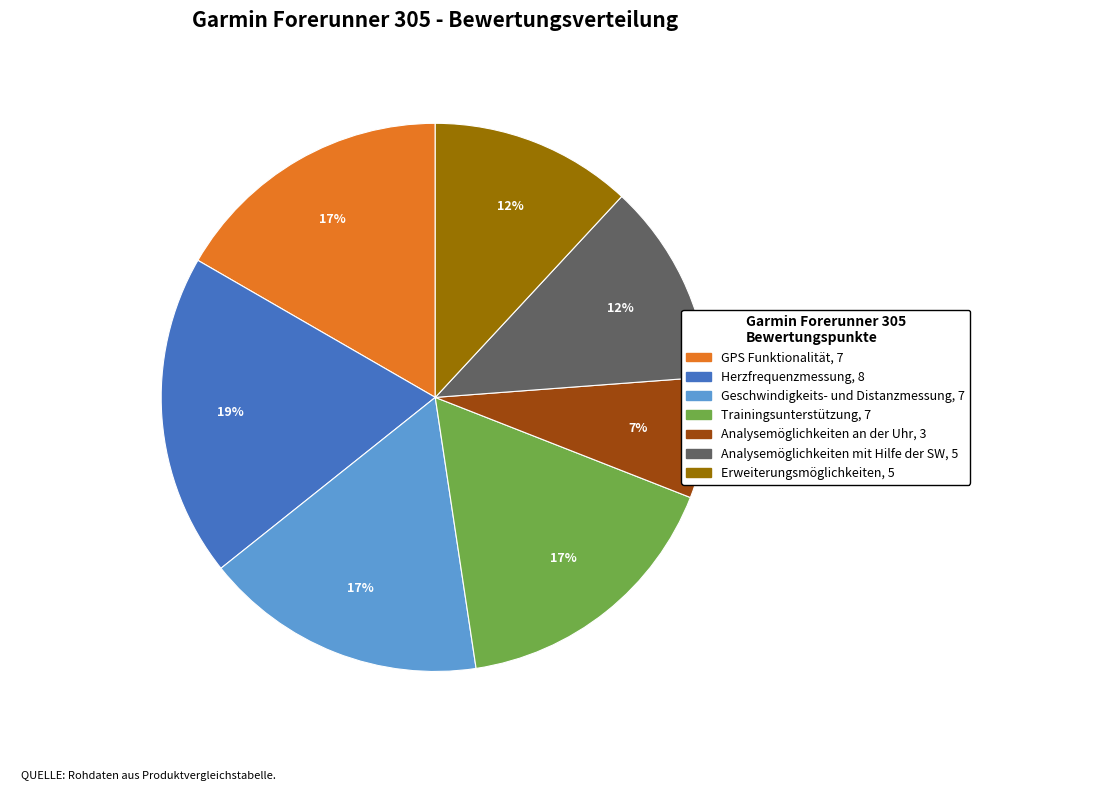

Is there any slice that represents more than half of the pie?

No